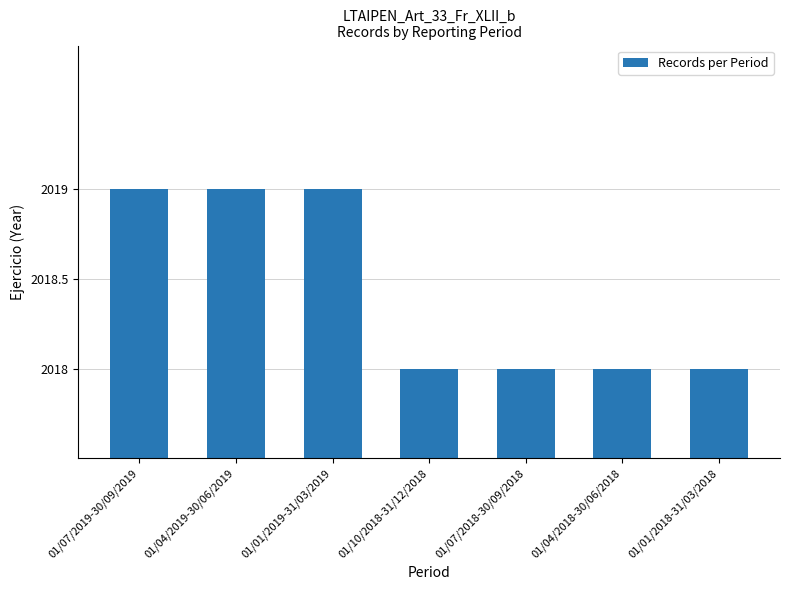

What is the smallest value displayed?

2018